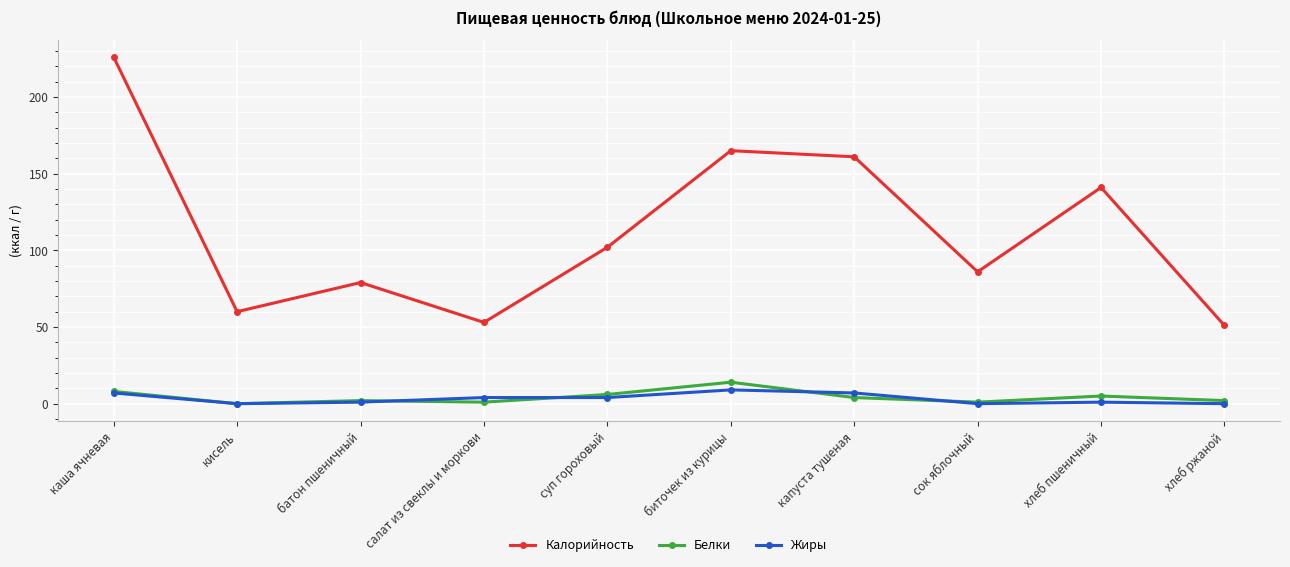

What is the average value of the Калорийность series?

112